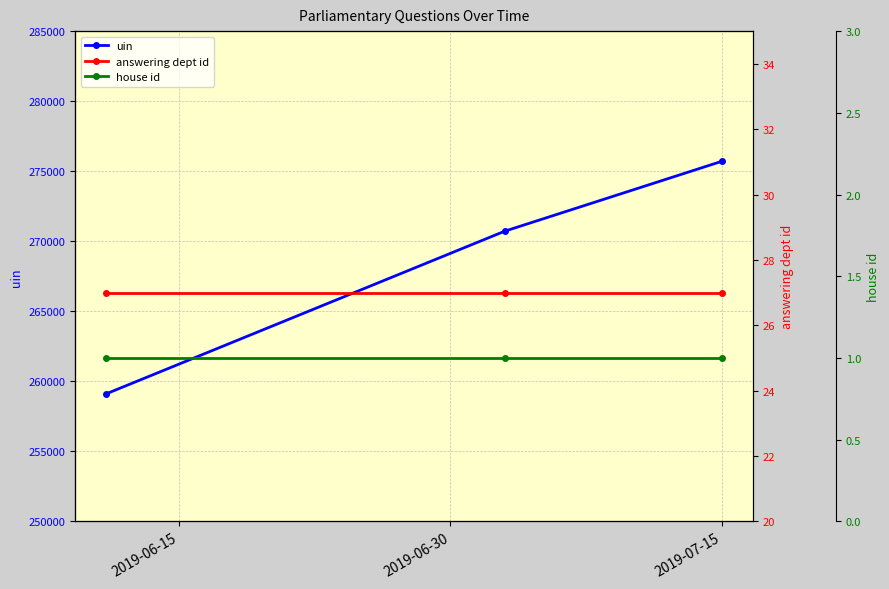

At which label is house id closest to 1?

2019-06-15